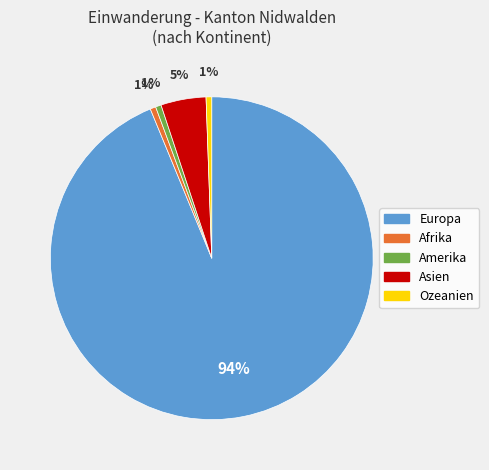

Which slice is the largest?

Europa